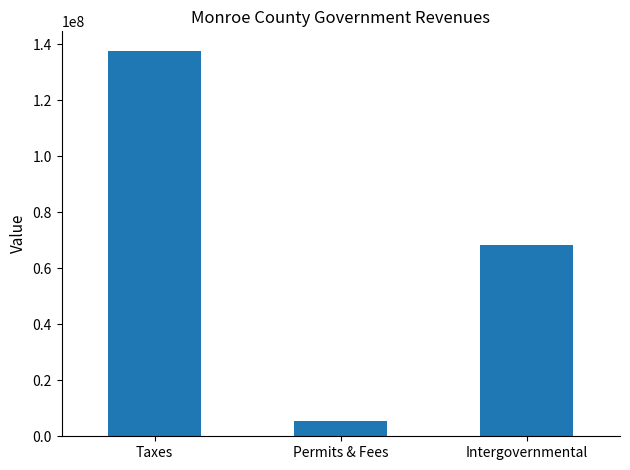

What is the minimum value shown in the chart?

5466612